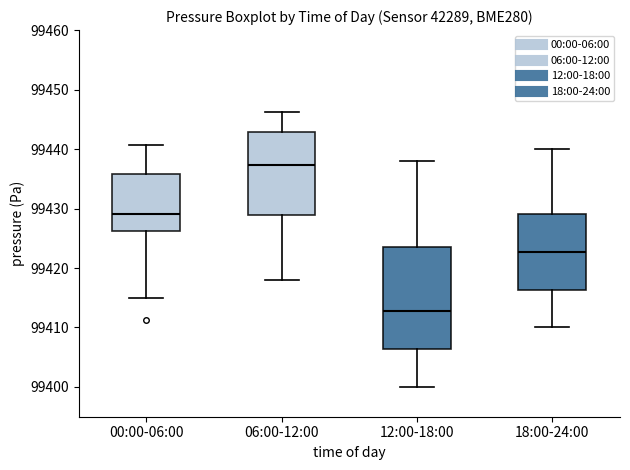

Reading left to right, transcribe this box plot: for each box, give where its median line is, the range the box spans, and where its two whiskers end, as read against the y-axis. The values are not printed on the chart, so give them approximately, as read against the axis.

00:00-06:00: median 99429, box 99426 to 99436, whiskers 99415 to 99441
06:00-12:00: median 99437, box 99429 to 99443, whiskers 99418 to 99446
12:00-18:00: median 99413, box 99406 to 99424, whiskers 99400 to 99438
18:00-24:00: median 99423, box 99416 to 99429, whiskers 99410 to 99440